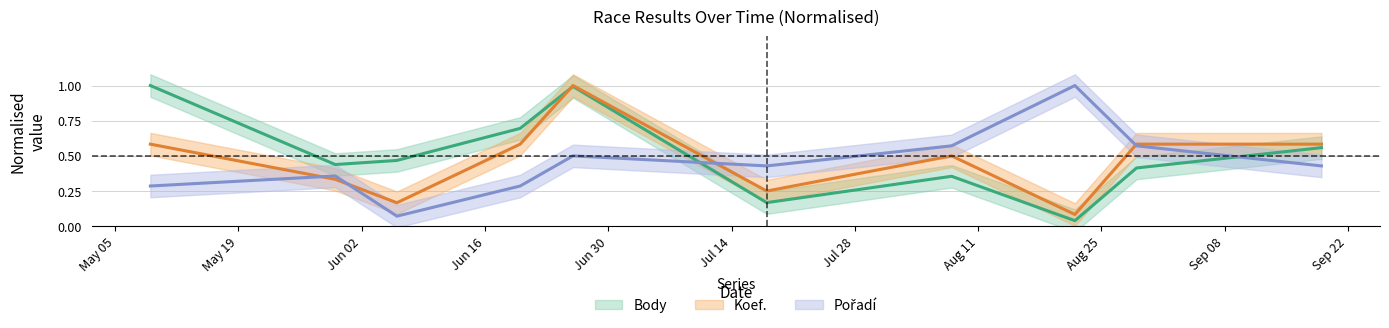

At which category does Body reach its first local peak?

2015-06-26